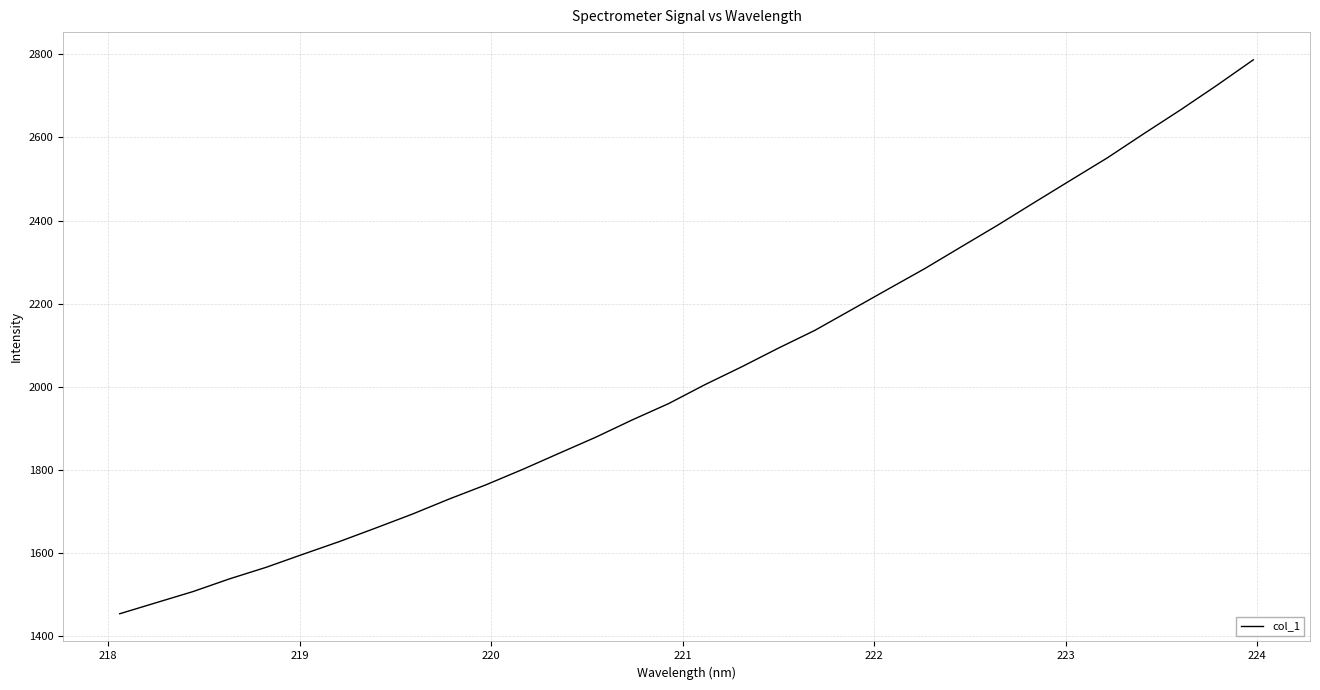

What is the difference between the maximum and minimum values?

1333.5